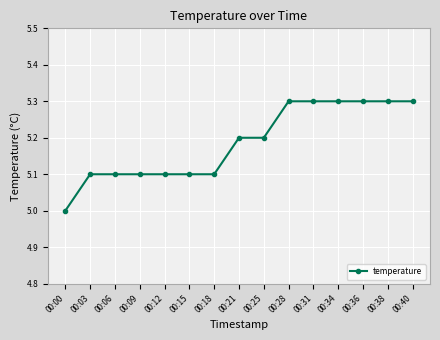

What is the value of the 11th point from the left?

5.3